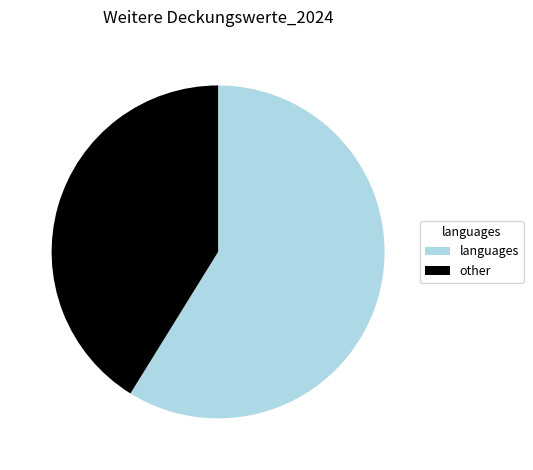

True or false: languages accounts for 66% of the total.

False